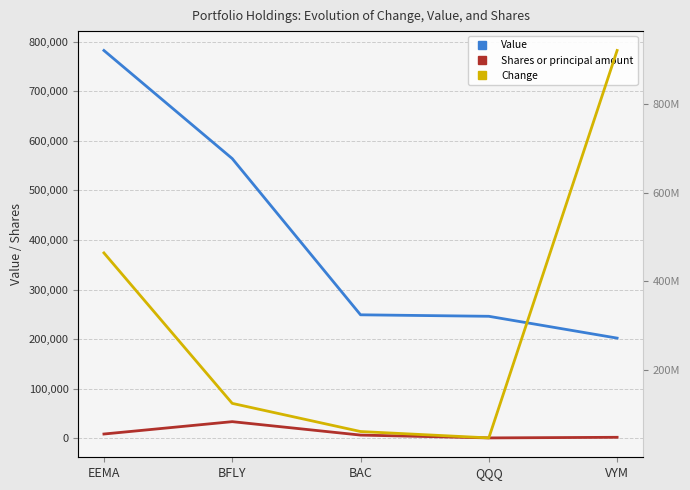

Read the Shares or principal amount value at QQQ, to the nearest 50.

750